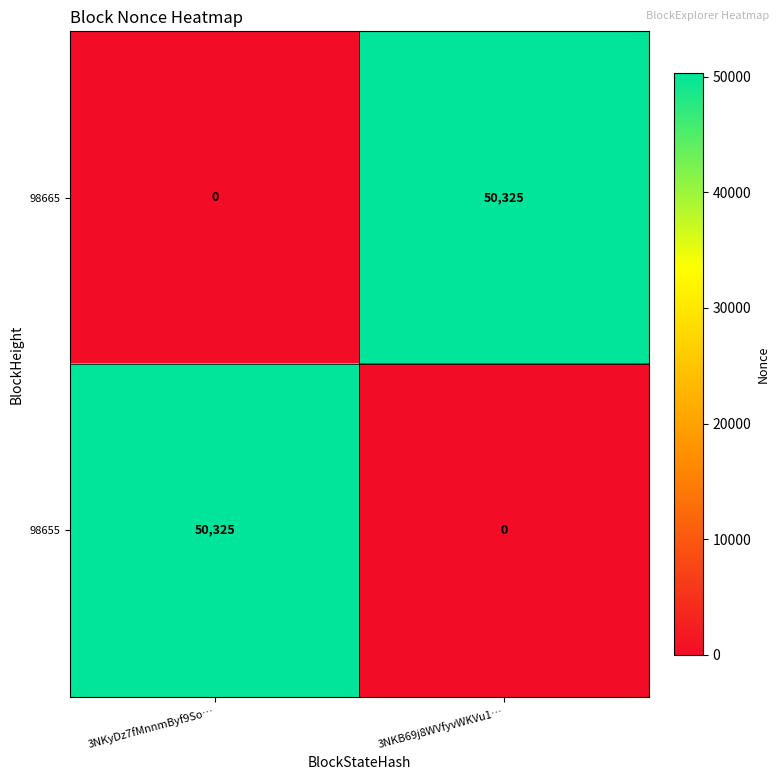

Reading right to left, what are all the values shown in this chart?

98665: 50325	0
98655: 0	50325